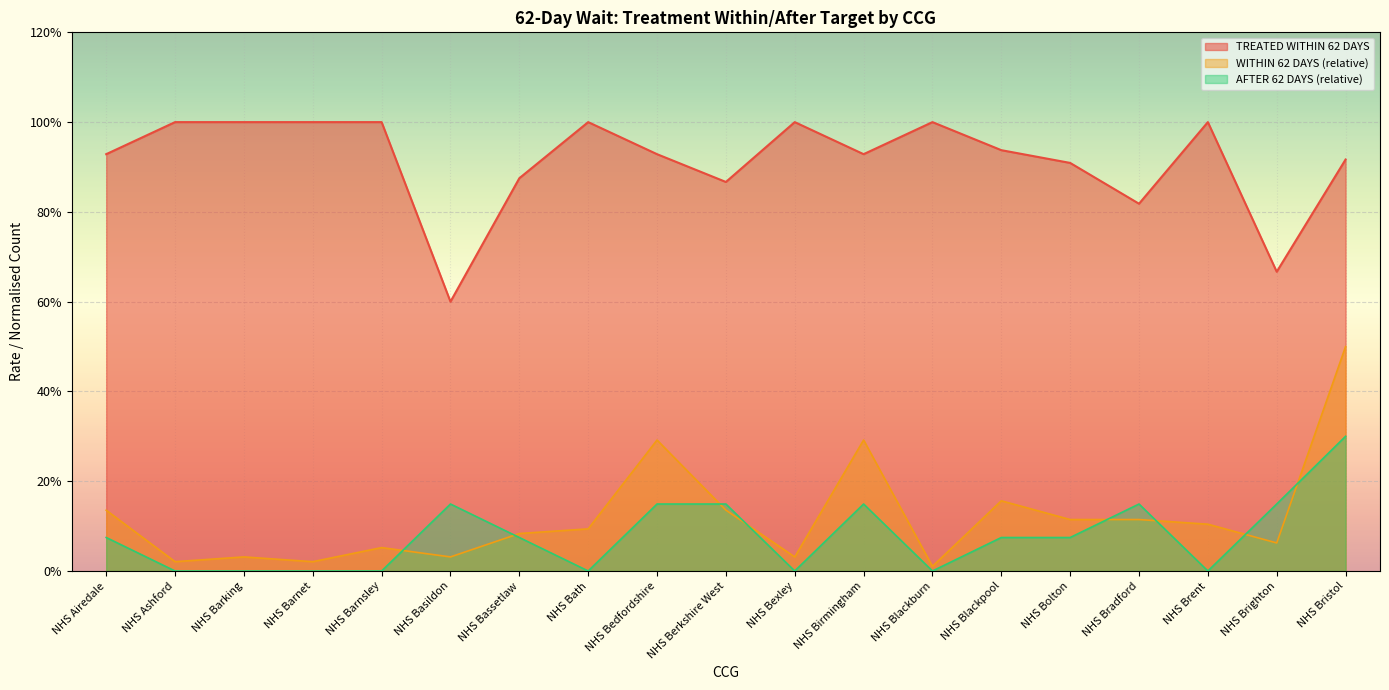

True or false: TREATED WITHIN 62 DAYS and WITHIN 62 DAYS (norm) cross at least once.

False